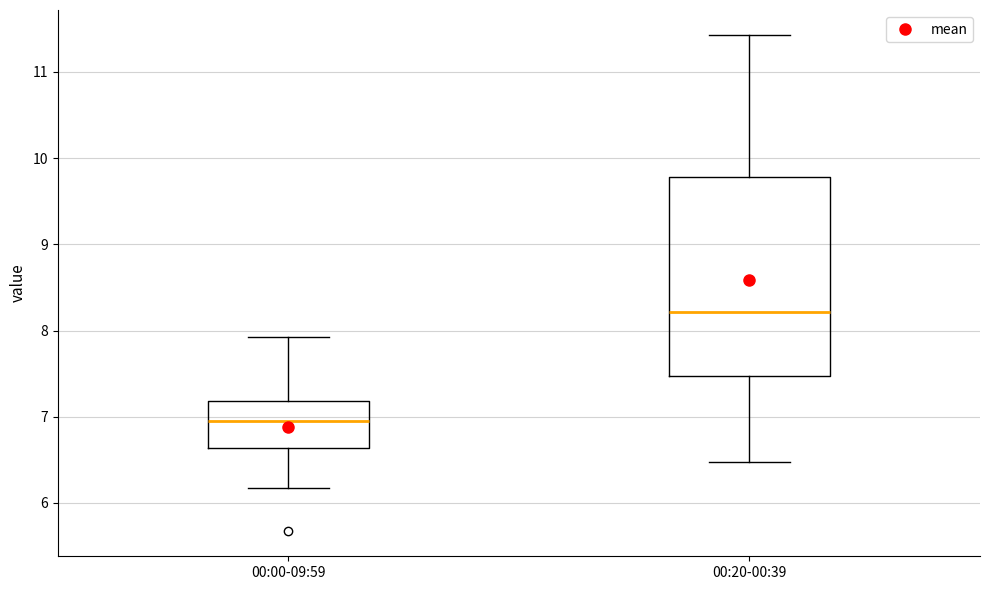

Reading left to right, transcribe this box plot: for each box, give where its median line is, the range the box spans, and where its two whiskers end, as read against the y-axis. The values are not printed on the chart, so give them approximately, as read against the axis.

00:00-09:59: median 7.0, box 6.6 to 7.2, whiskers 6.2 to 7.9
00:20-00:39: median 8.2, box 7.5 to 9.8, whiskers 6.5 to 11.4